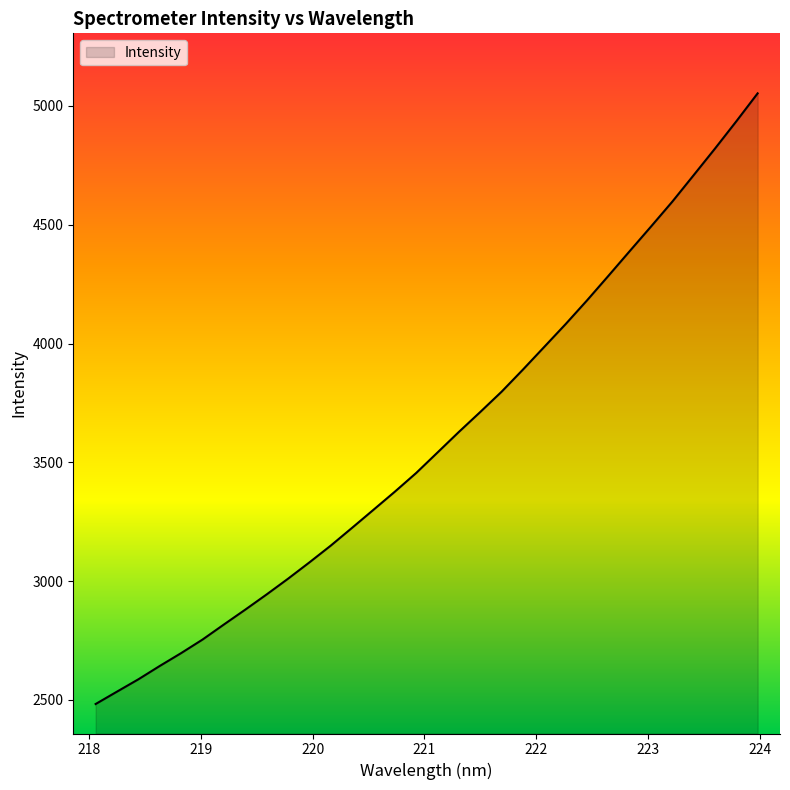

What is the maximum value shown in the chart?

5053.1